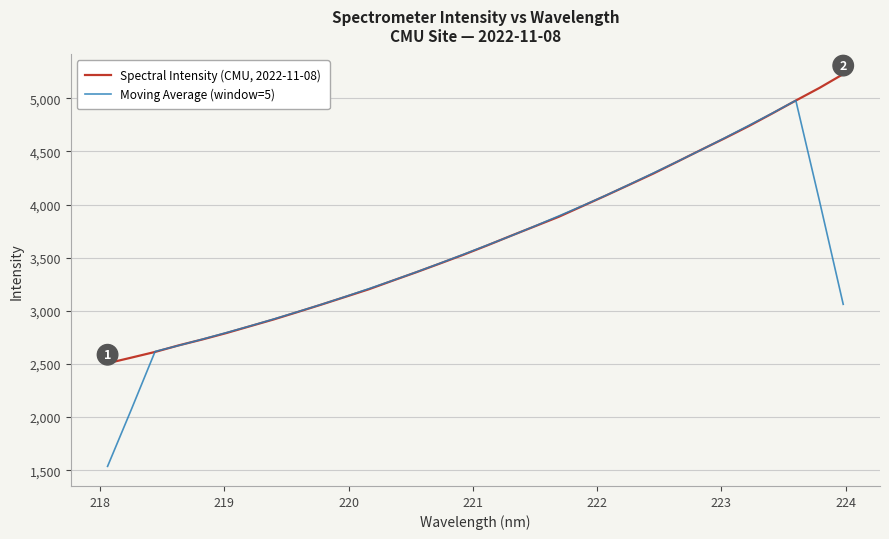

Which series has the widest spread of values?

Moving Average (window=5)